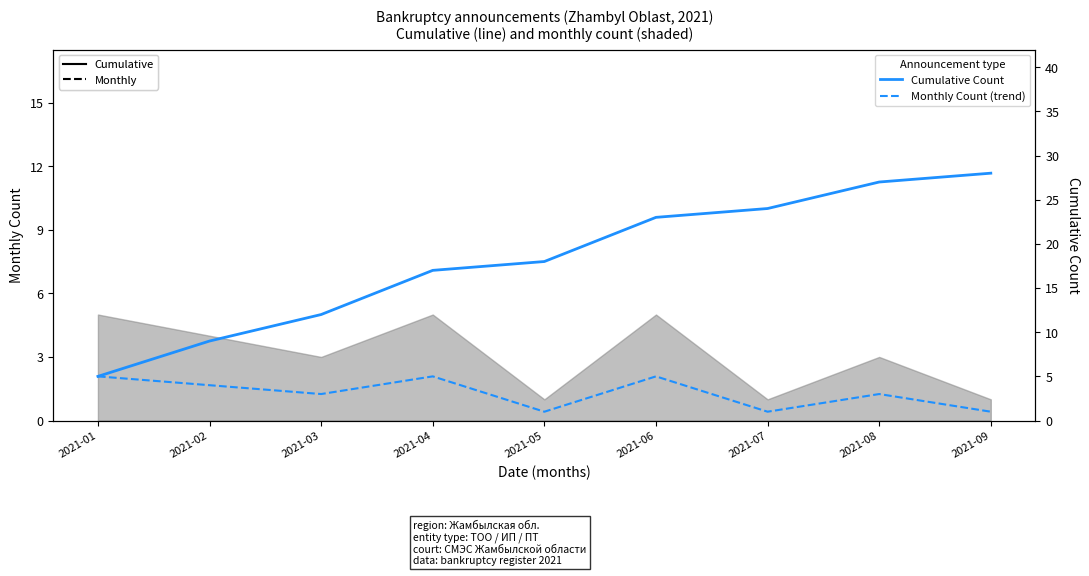

Read the Cumulative Count value at 2021-09, to the nearest 5.

30